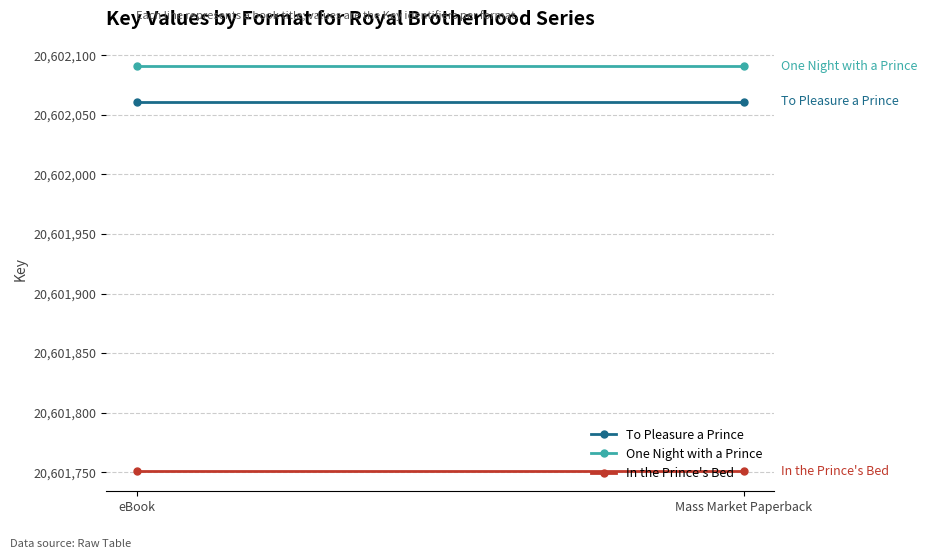

Which series has the largest range (max minus min)?

To Pleasure a Prince